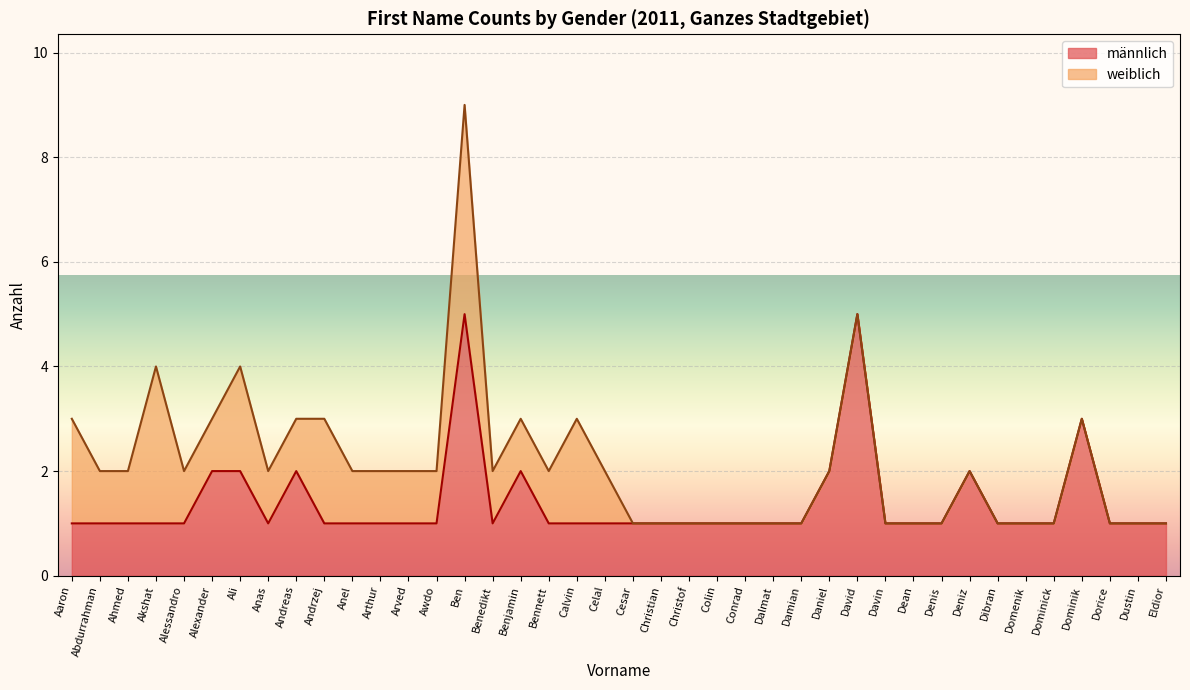

How many interior local valleys (lower than both neighbors) does the data have?

2